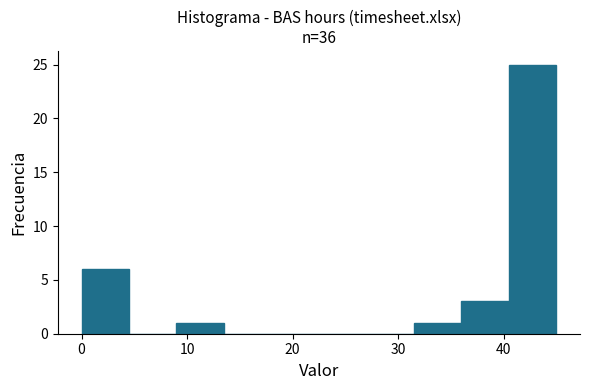

Reading left to right, transcribe this chart: for each bar, give the range it covers on the x-axis and its height. Neither the bar edges nor the heights are printed on the chart, so give them approximately, as read against the axes.

0.0 to 4.5: 6
4.5 to 9.0: 0
9.0 to 13.5: 1
13.5 to 18.0: 0
18.0 to 22.5: 0
22.5 to 27.0: 0
27.0 to 31.5: 0
31.5 to 36.0: 1
36.0 to 40.5: 3
40.5 to 45.0: 25